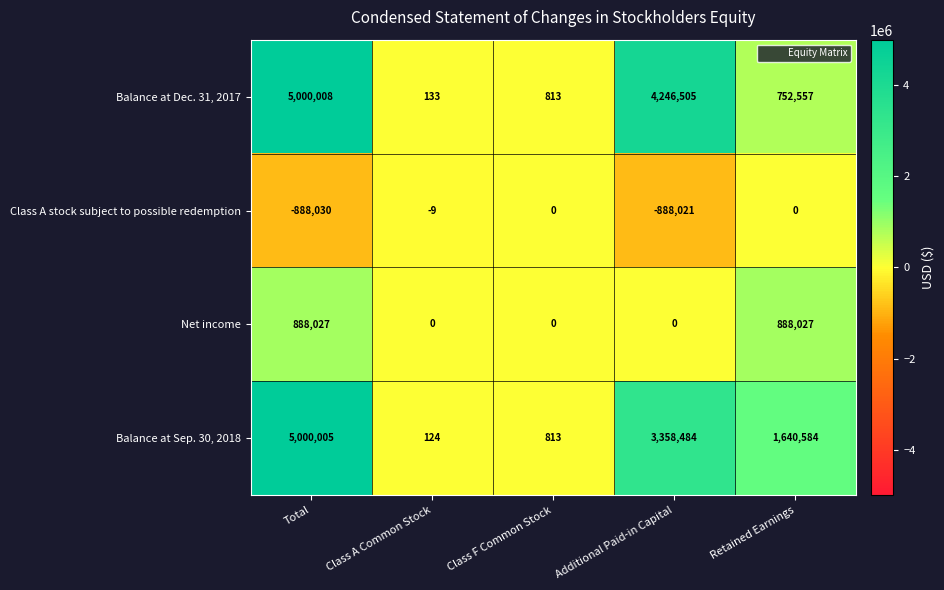

At which category does the chart reach its minimum across all series?

Total